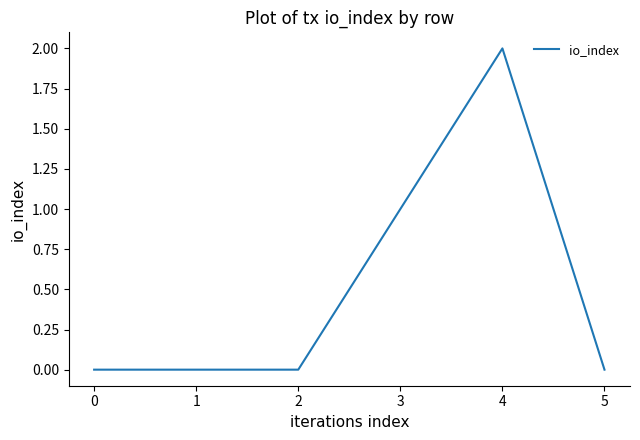

Count the values in the range 0 to 1.

5